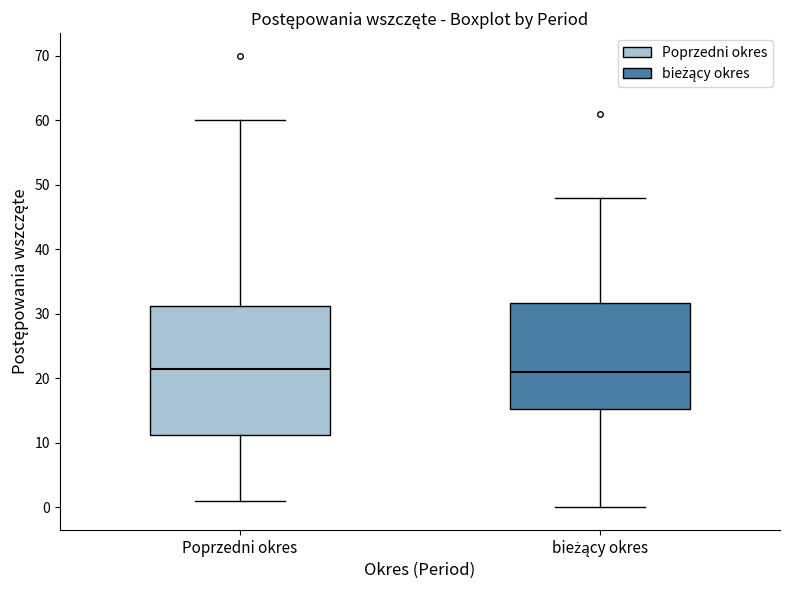

Reading left to right, read every box against the y-axis: the position of its median line, the range the box covers, and the ends of its whiskers. The values are not printed on the chart, so give them approximately, as read against the axis.

Poprzedni okres: median 22, box 11 to 31, whiskers 1 to 60
bieżący okres: median 21, box 15 to 32, whiskers 0 to 48